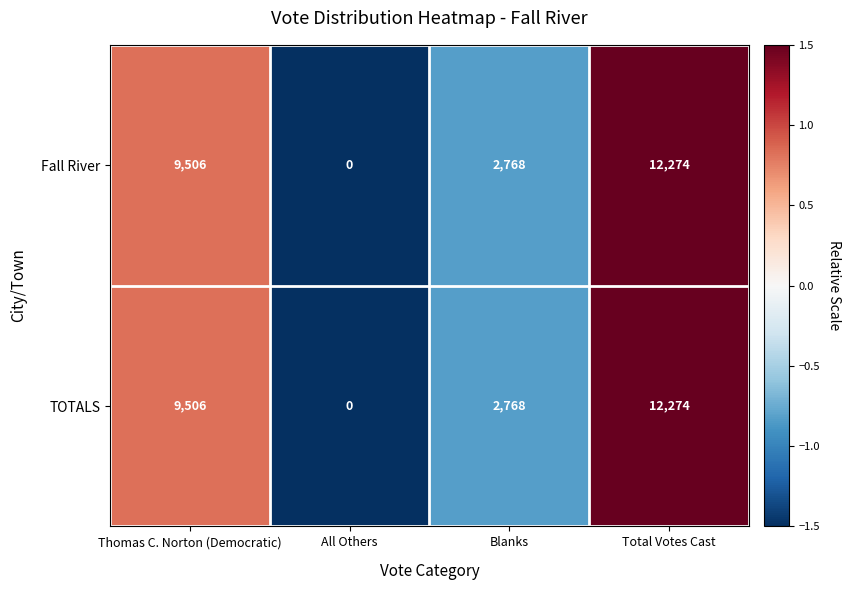

What is the difference between the Fall River values at All Others and Blanks?

2768